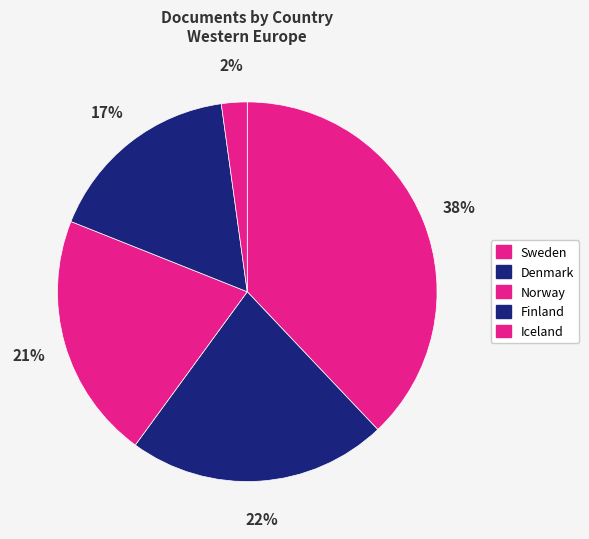

What portion of the pie excludes Denmark?

77.9%